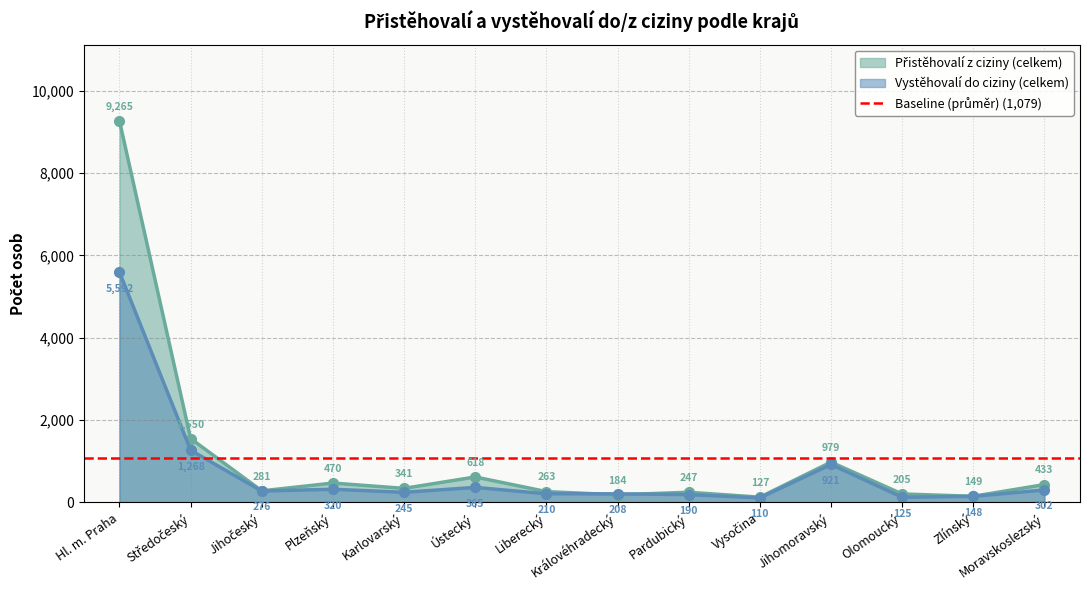

What is the label of the 8th point from the left?

Královéhradecký